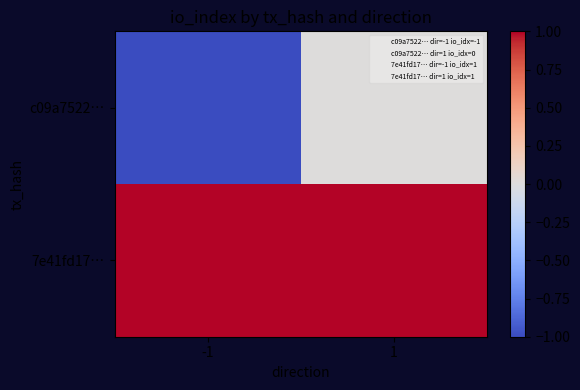

What is the spread (max minus min) of values at -1?

2